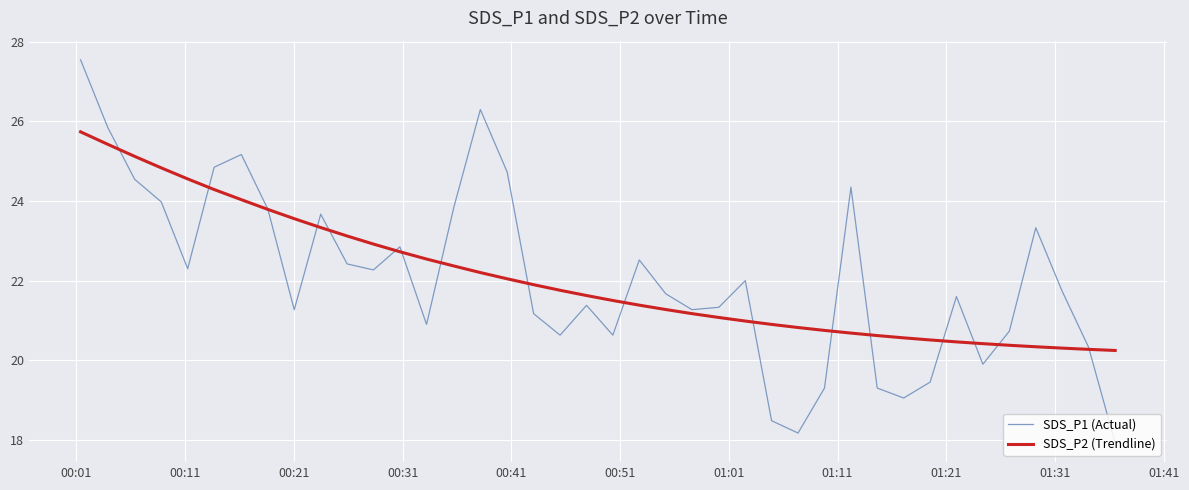

Which series has the largest range (max minus min)?

SDS_P1 (Actual)